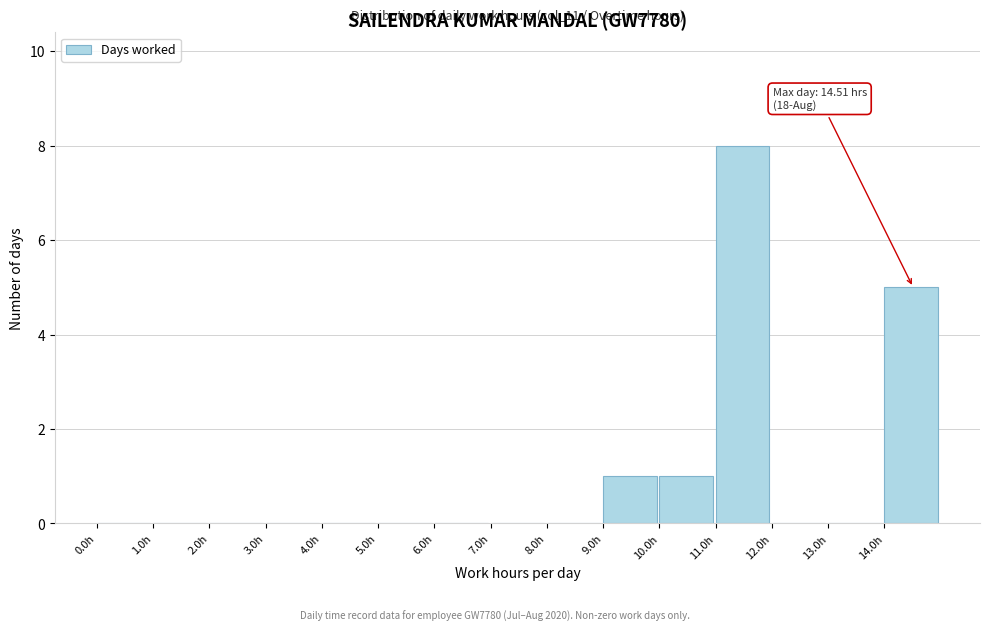

Over which range of the x-axis is the bar tallest?

11 to 12